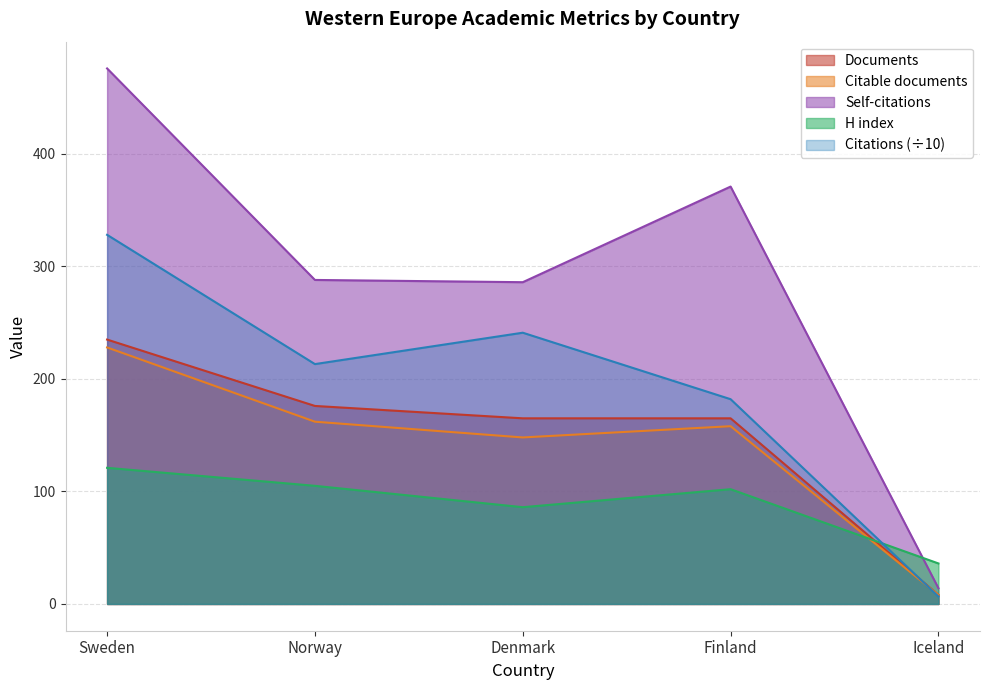

At which label does Citations reach its minimum?

Iceland